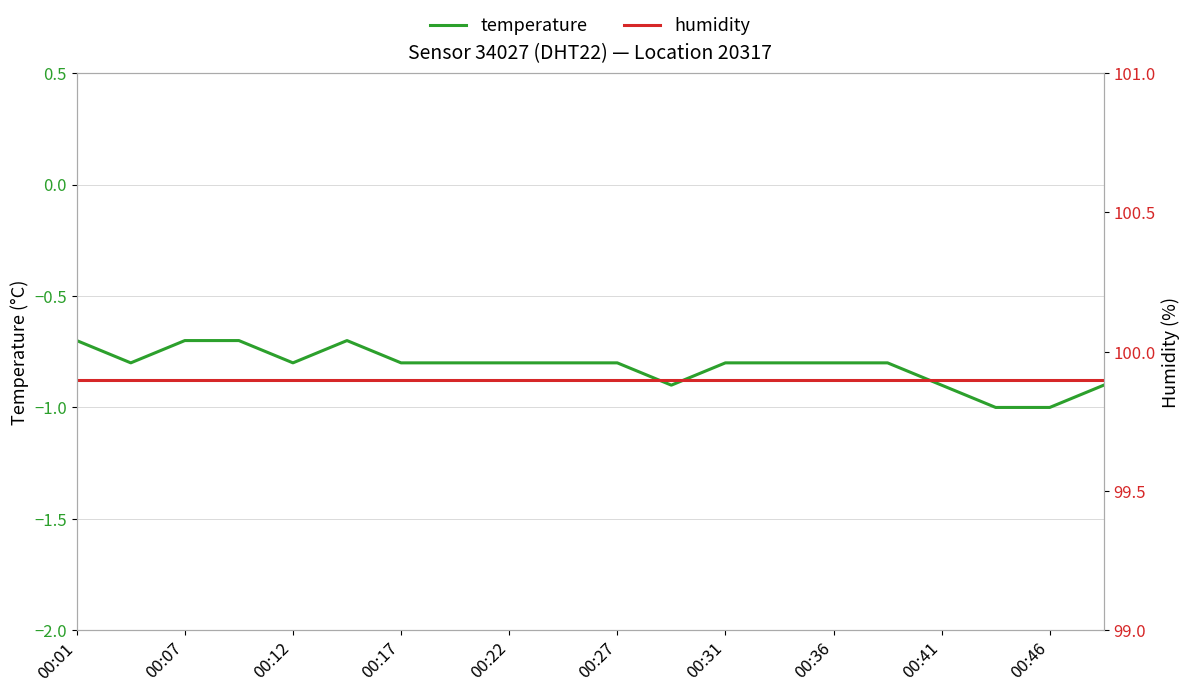

The temperature series shows -0.8 at 00:31. True or false?

True